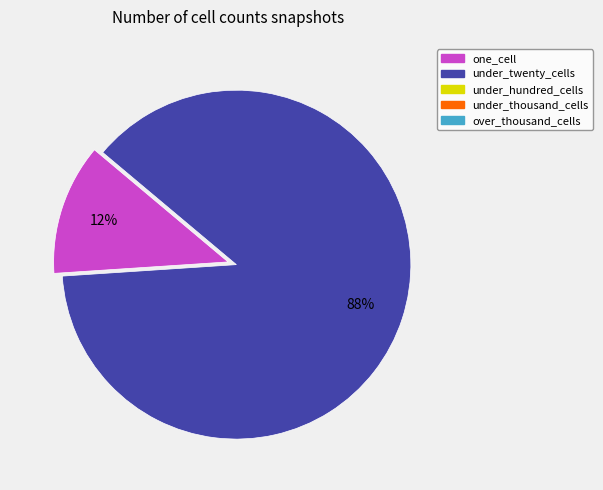

To the nearest percent, what is the difference between the largest and smallest slice percentages?

76%